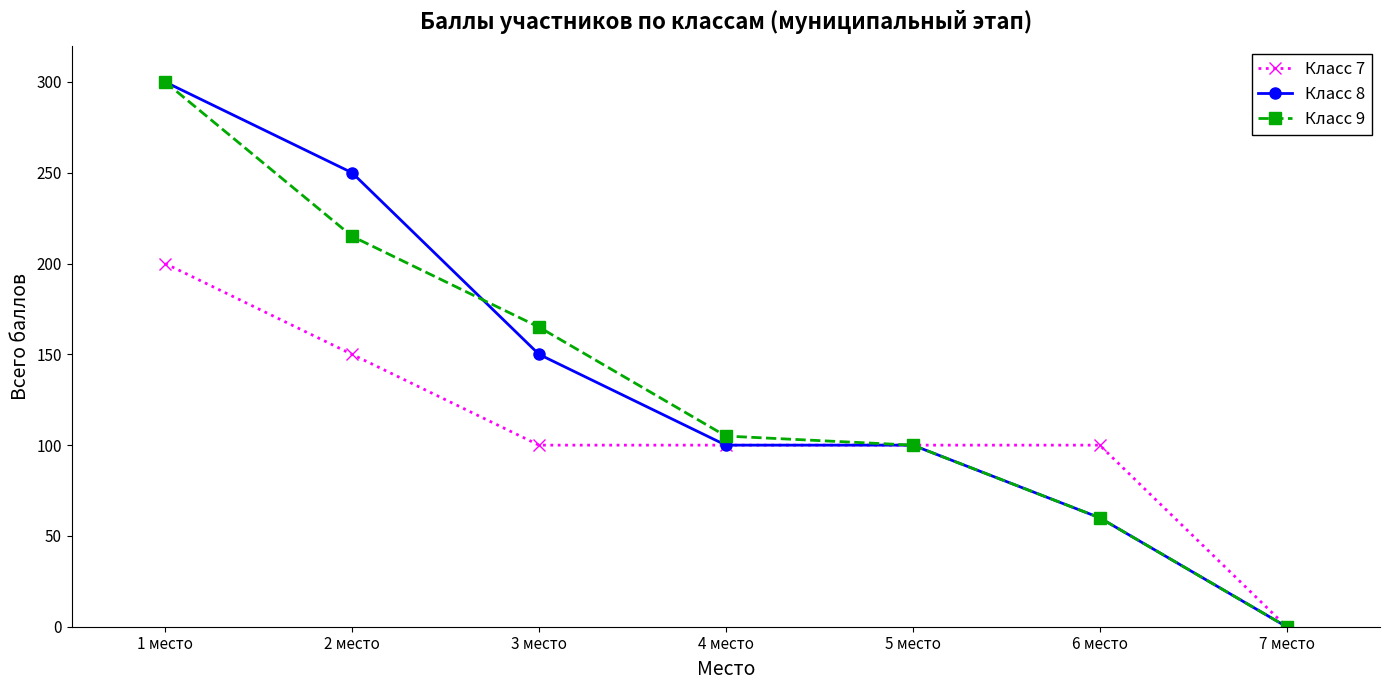

Between 3 место and 7 место, which series saw the biggest shift?

Класс 9